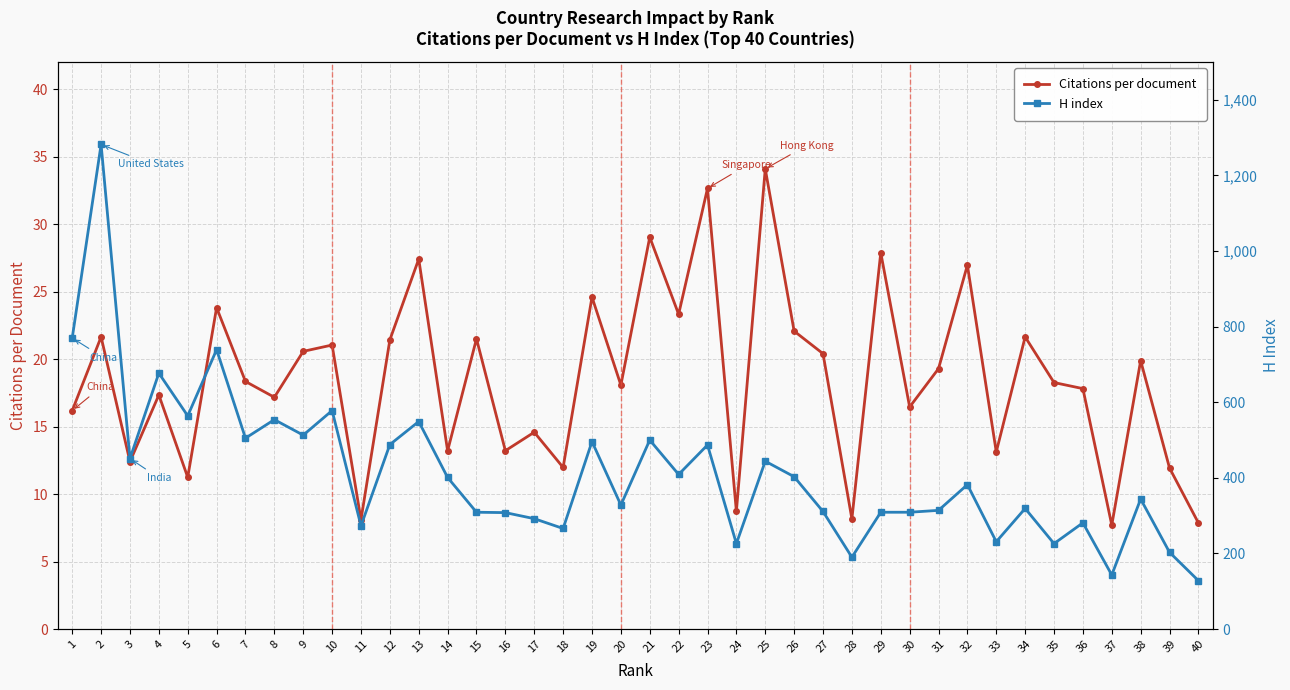

True or false: H index has a value of 739.0 at 6.

True